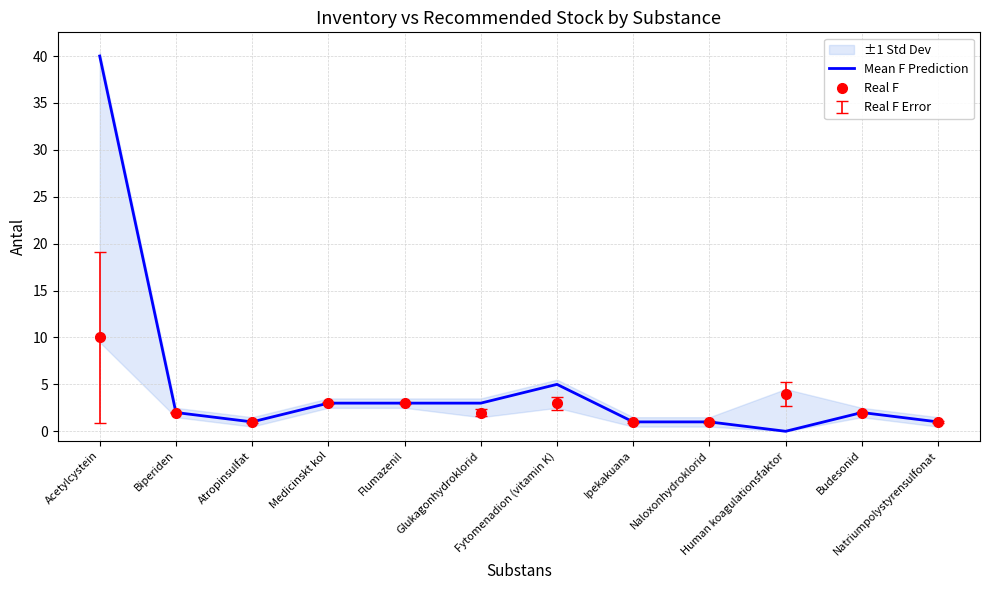

The Real F series shows 1 at Naloxonhydroklorid. True or false?

True